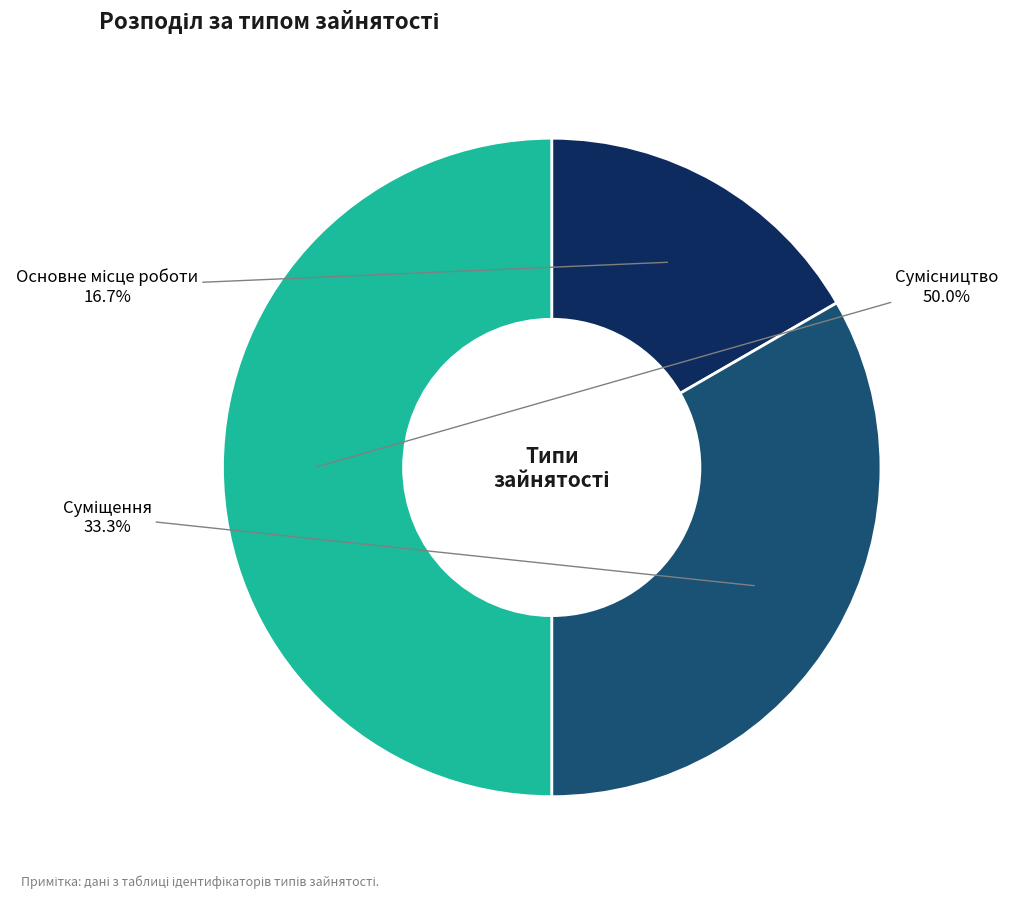

Which category has the biggest portion of the pie?

Сумісництво